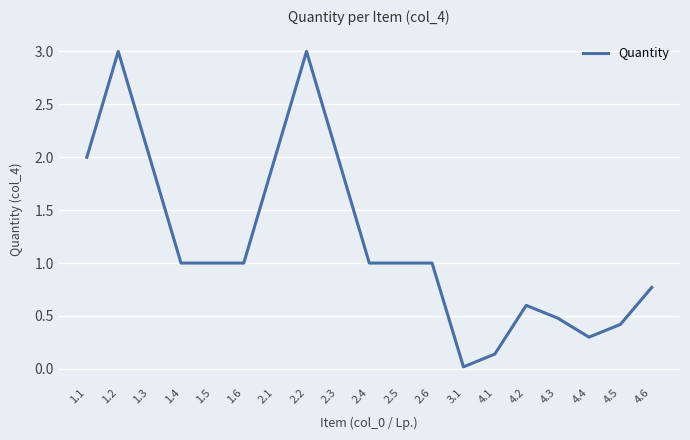

What is the greatest value displayed?

3.0